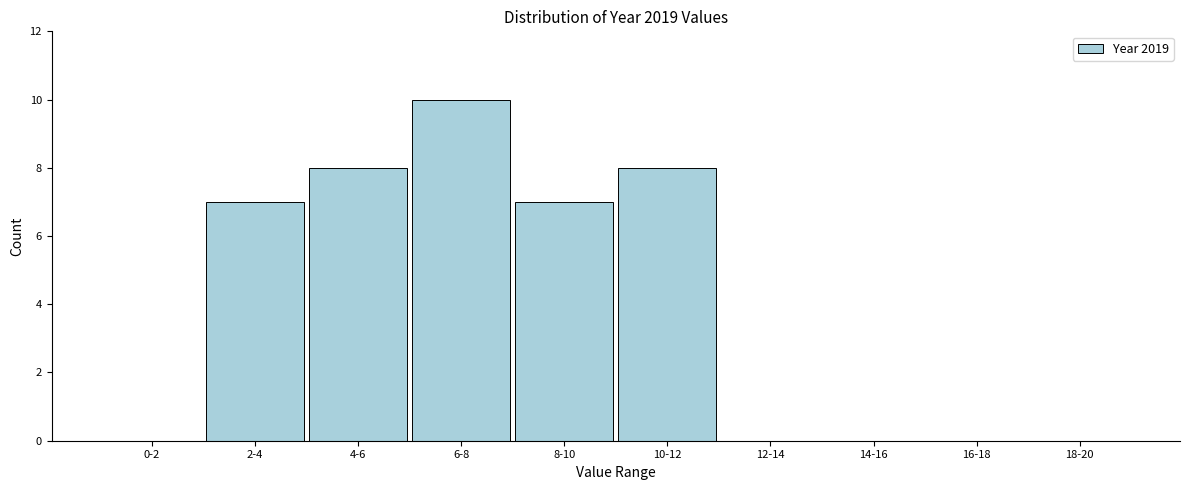

Reading right to left, transcribe all the data shown in this chart.

18-20=0	16-18=0	14-16=0	12-14=0	10-12=8	8-10=7	6-8=10	4-6=8	2-4=7	0-2=0